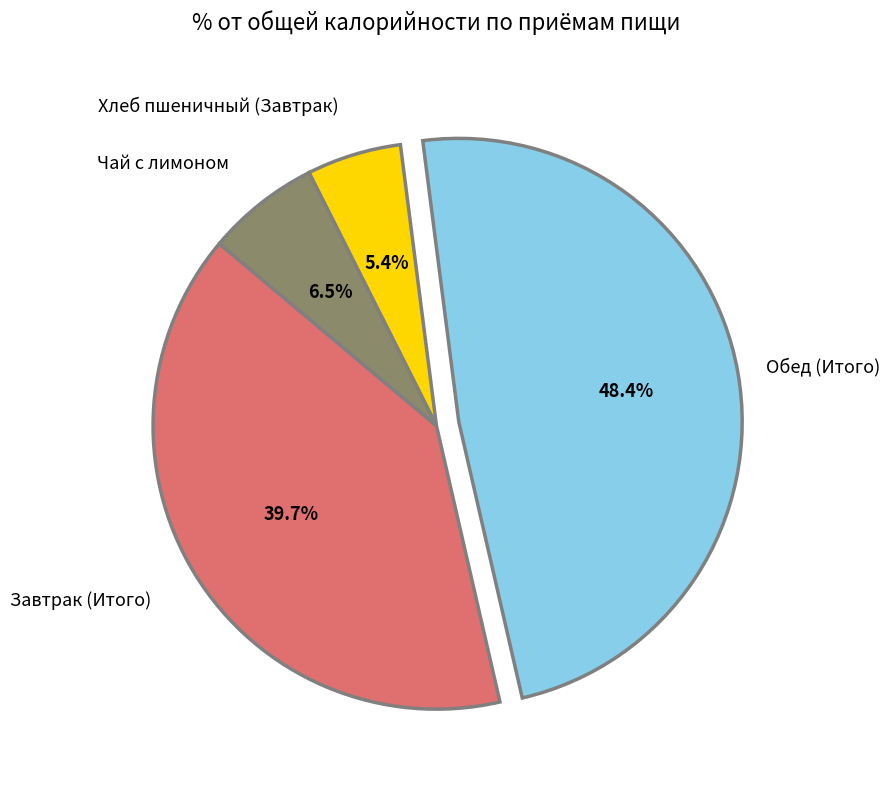

Is there a majority slice in this chart?

No